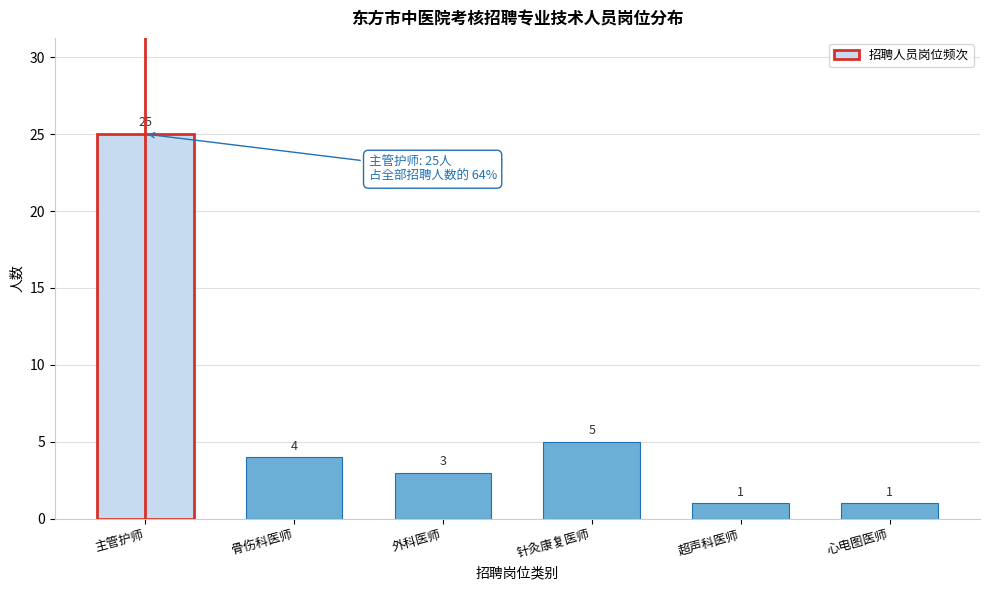

Reading left to right, list all the values displayed in this chart.

25	4	3	5	1	1